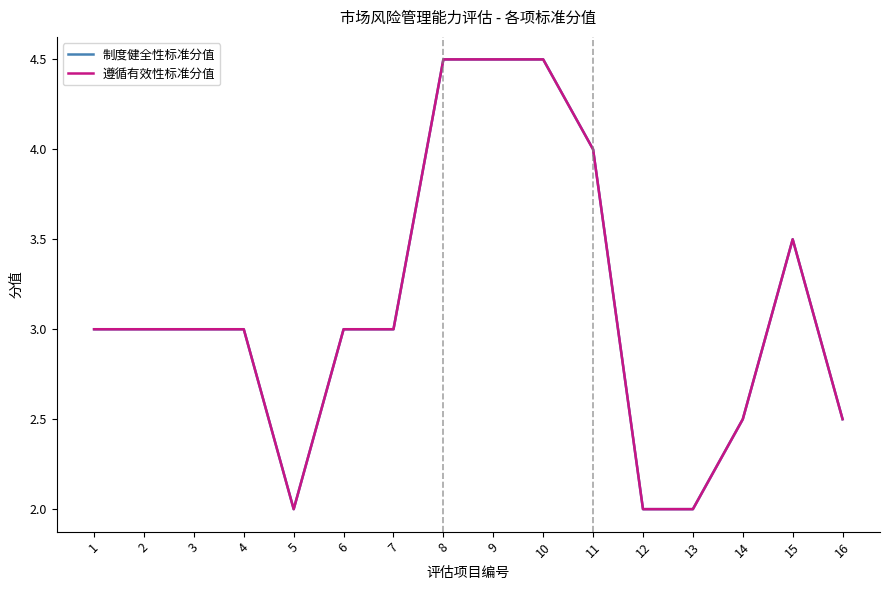

Where does the 制度健全性标准分值 series first go above 3?

8